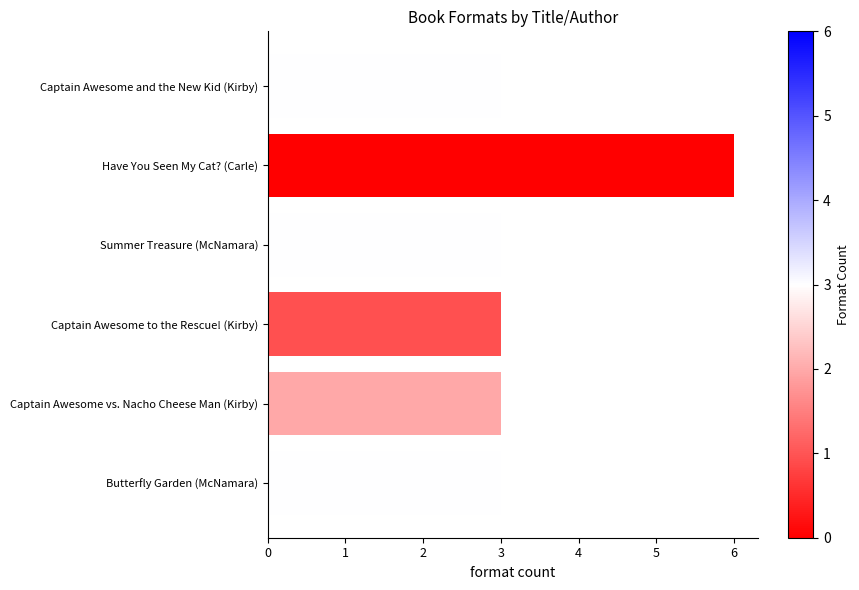

True or false: the data shows 1 at Summer Treasure (McNamara).

False